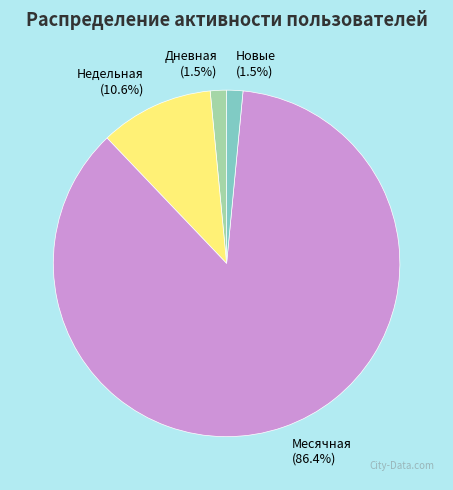

Between Недельная (10.6%) and Дневная (1.5%), which is larger?

Недельная (10.6%)